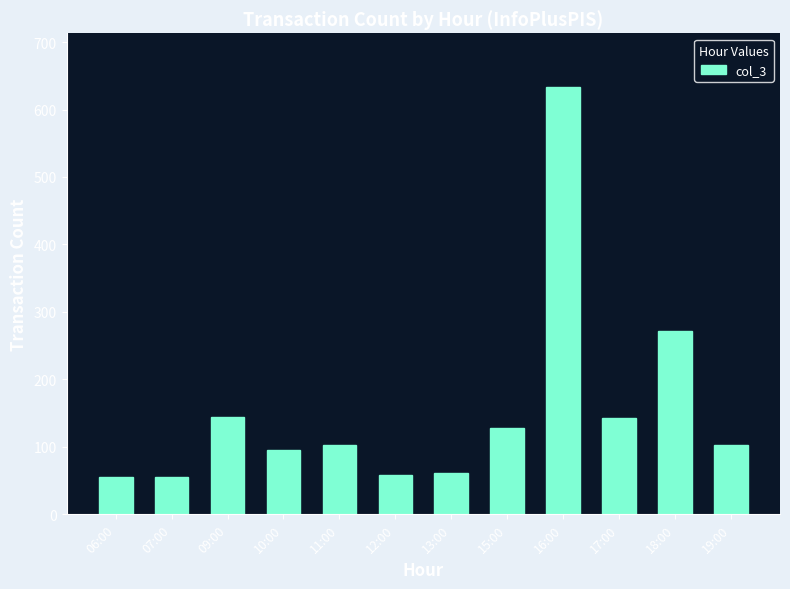

Where is the data nearest to the value 344?

18:00